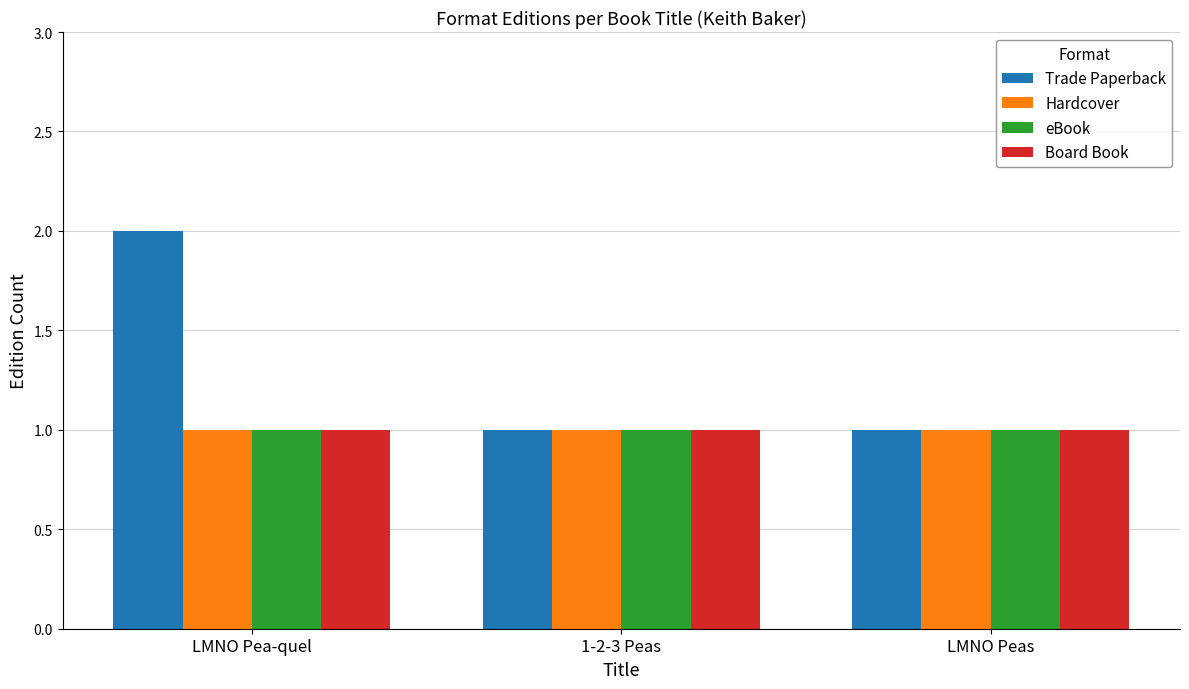

Is it true that Trade Paperback equals 0 at 1-2-3 Peas?

False